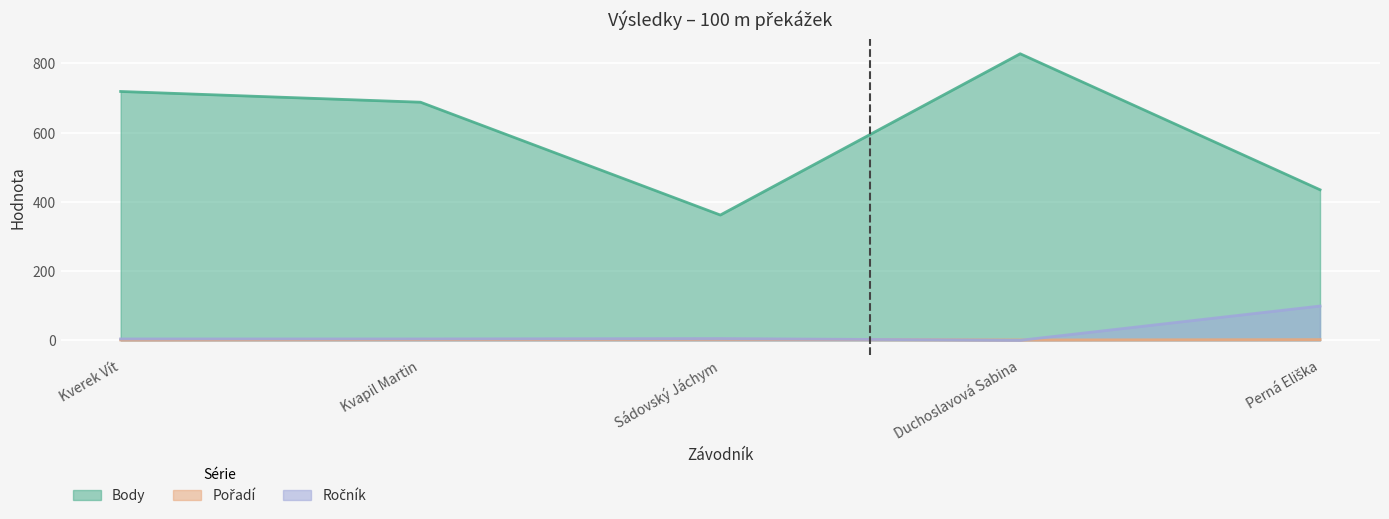

True or false: Ročník and Body cross at least once.

False